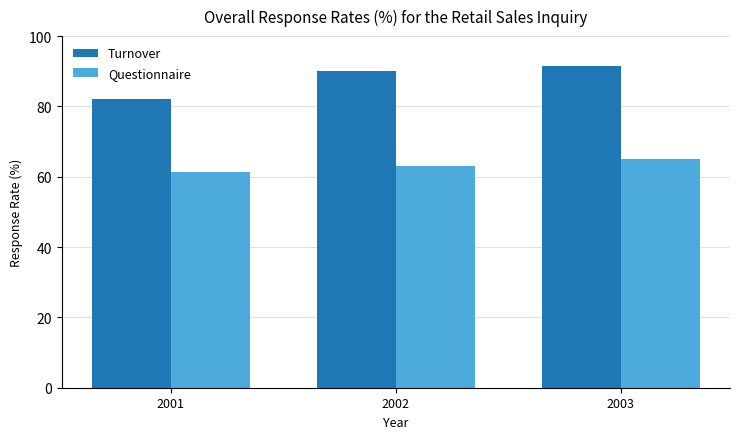

Does the chart contain any negative values?

No